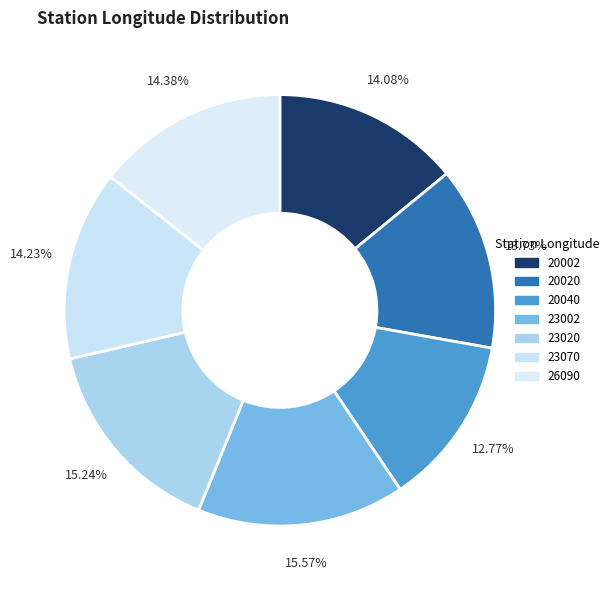

How many slices are in this pie chart?

7